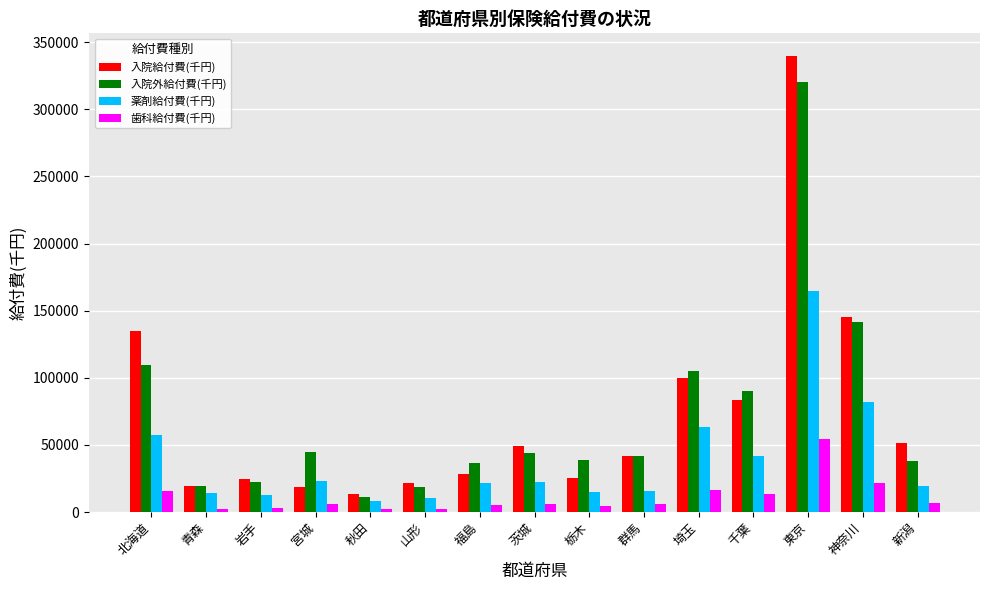

What is the total value across all series at 北海道?

317637.7